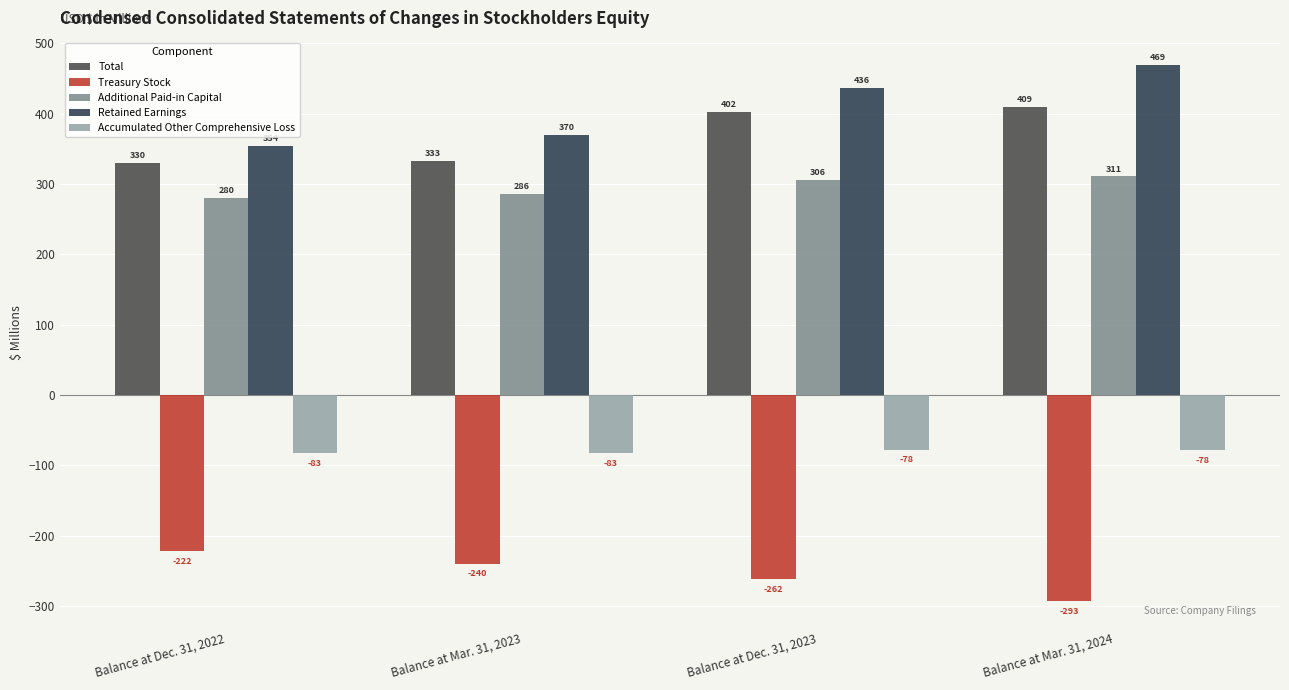

What is the total value across all series at Balance at Dec. 31, 2023?

804.0